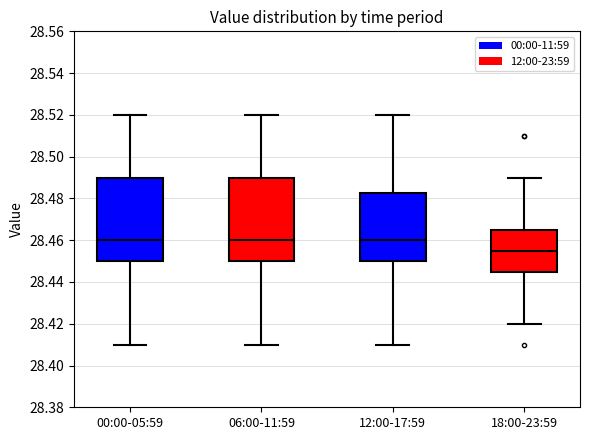

Reading left to right, transcribe this box plot: for each box, give where its median line is, the range the box spans, and where its two whiskers end, as read against the y-axis. The values are not printed on the chart, so give them approximately, as read against the axis.

00:00-05:59: median 28.460, box 28.450 to 28.490, whiskers 28.410 to 28.520
06:00-11:59: median 28.460, box 28.450 to 28.490, whiskers 28.410 to 28.520
12:00-17:59: median 28.460, box 28.450 to 28.482, whiskers 28.410 to 28.520
18:00-23:59: median 28.456, box 28.446 to 28.466, whiskers 28.420 to 28.490